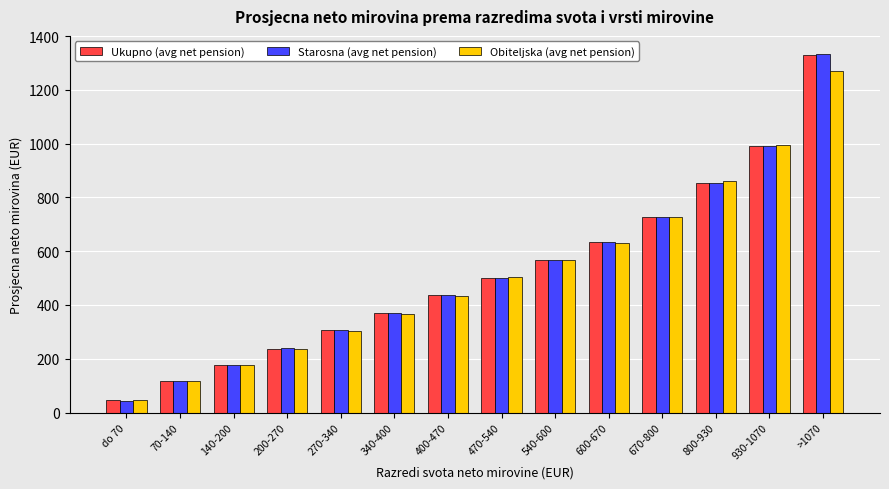

What is the difference between the maximum and second lowest values in the Ukupno (avg net pension) series?

1213.7